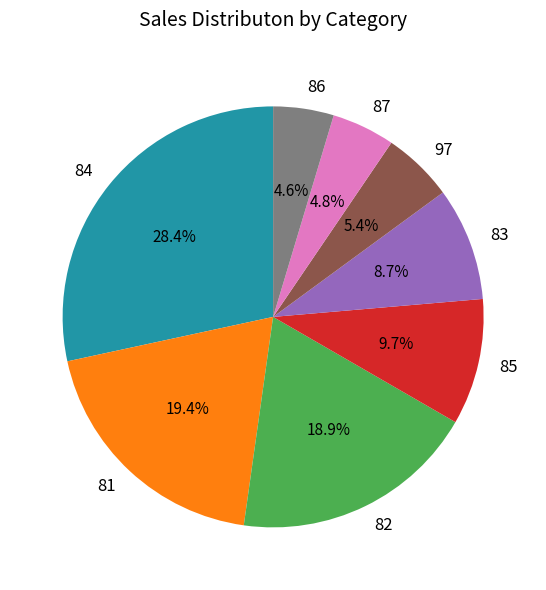

To the nearest percent, what is the difference between the 85 and 82 slice percentages?

9%